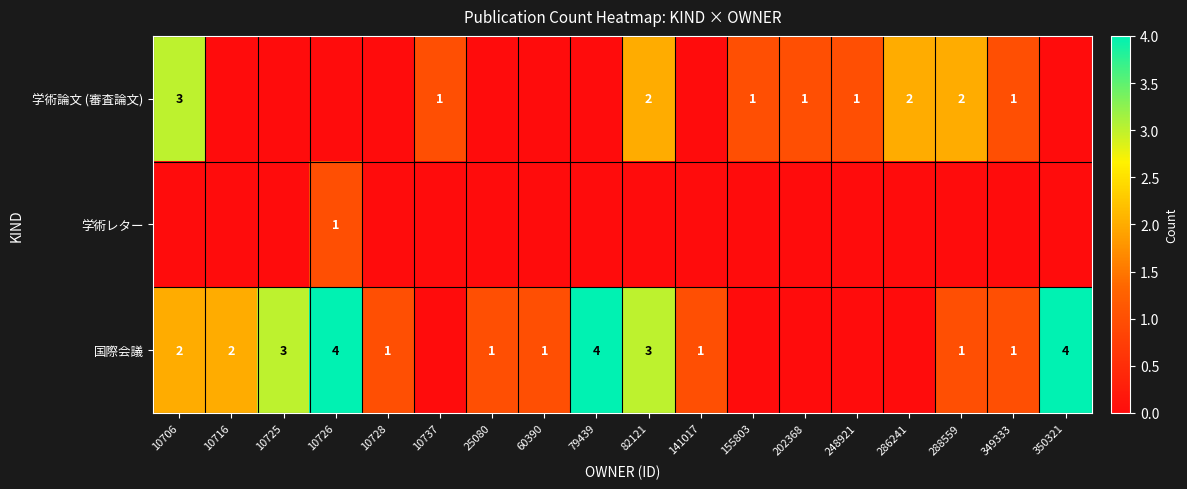

Which category has the highest value across all series?

10726